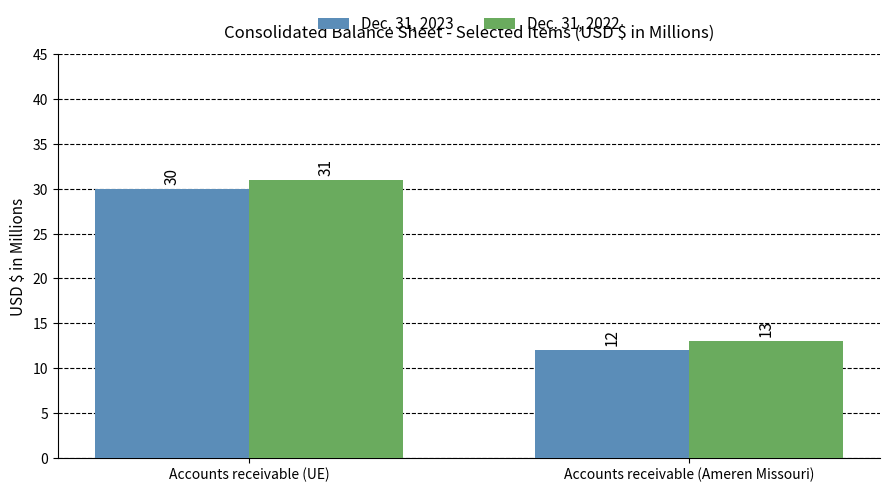

True or false: Dec. 31, 2023 has a value of 12 at Accounts receivable (Ameren Missouri).

True